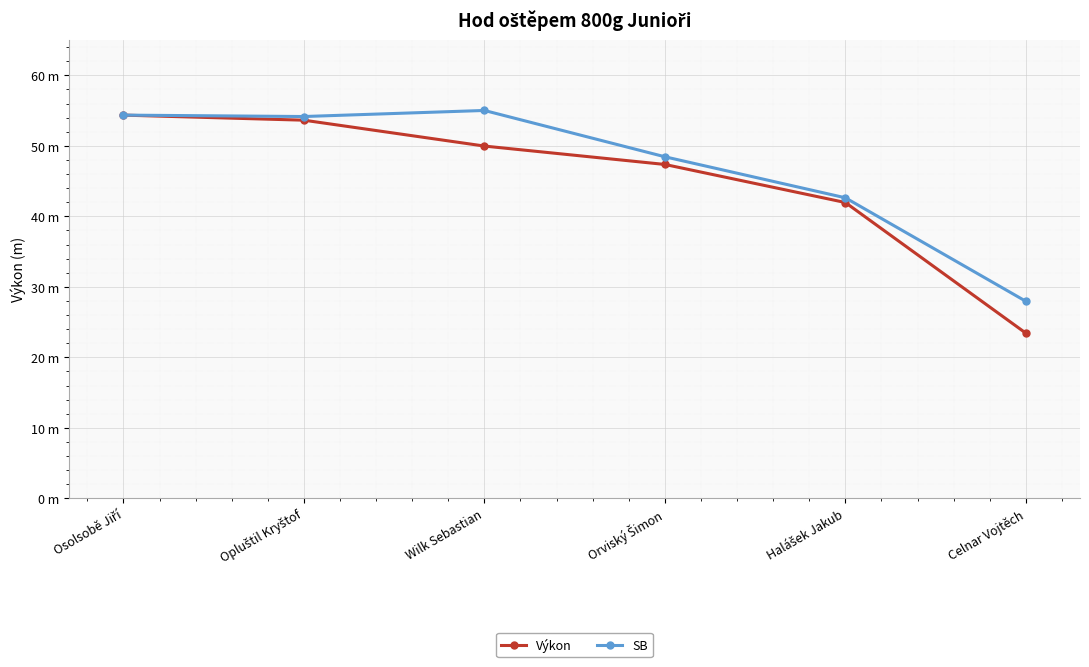

True or false: Výkon and SB cross at least once.

False